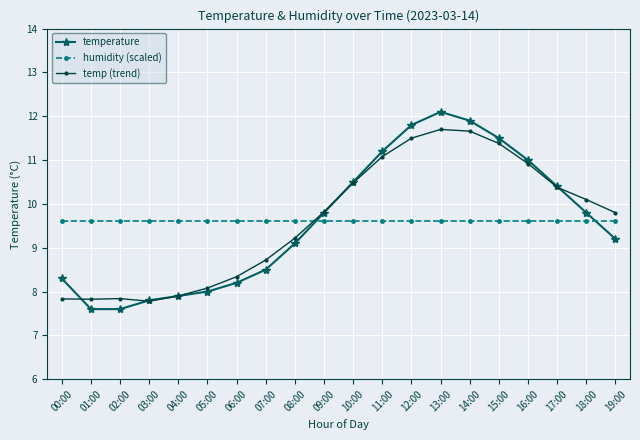

What are all the series names shown in the legend?

temperature, humidity (scaled), temp (trend)